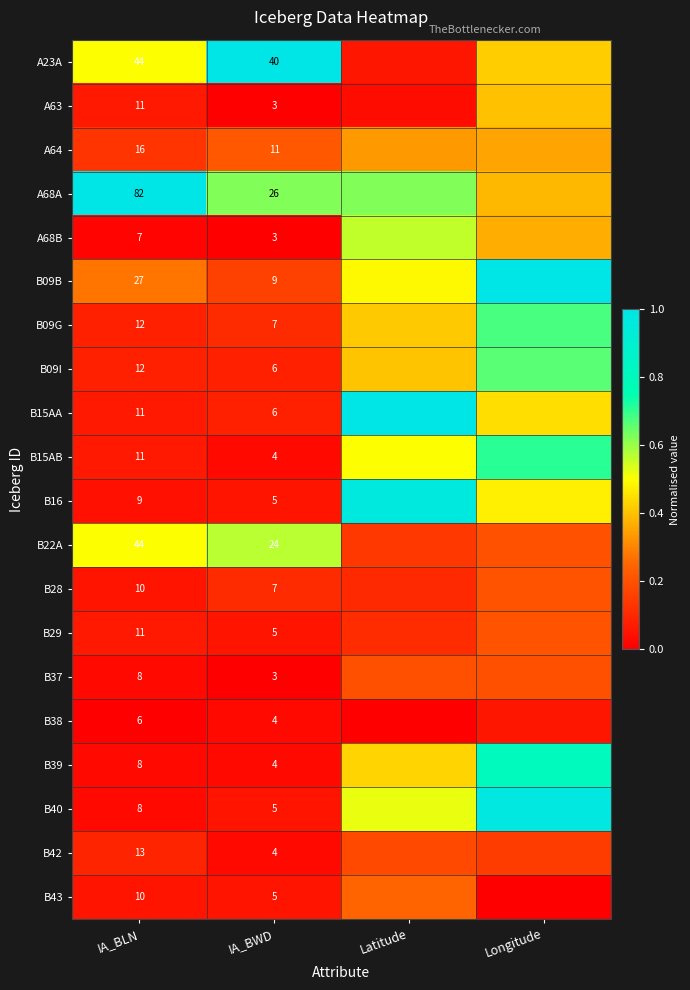

What is the spread (max minus min) of values at IA_BWD?

37.0